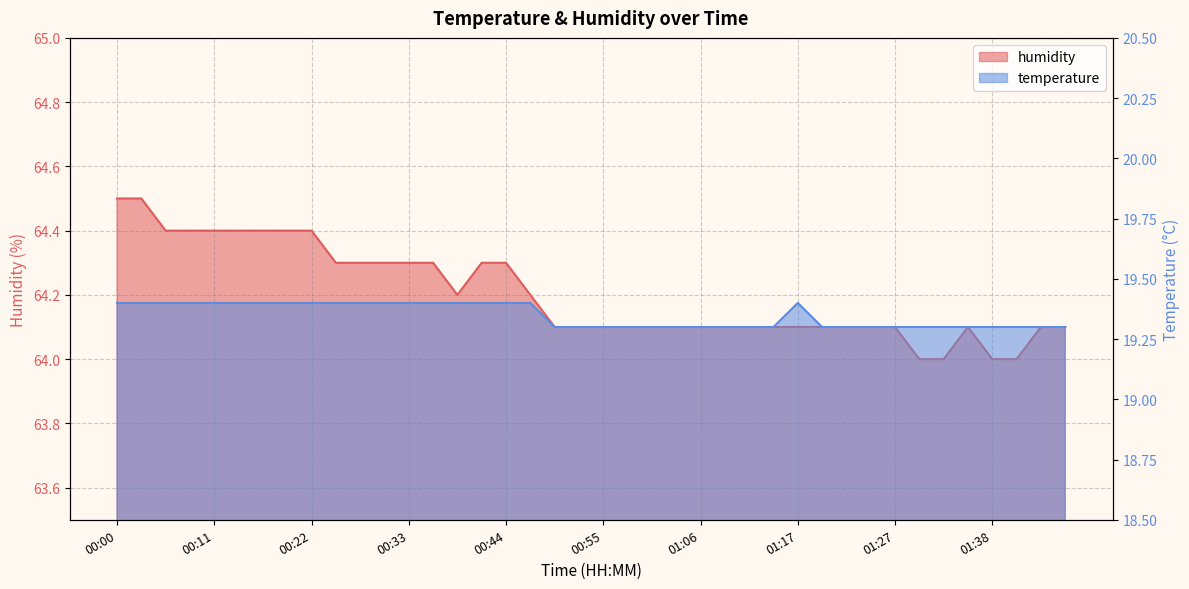

Which series has the largest total across all categories?

humidity